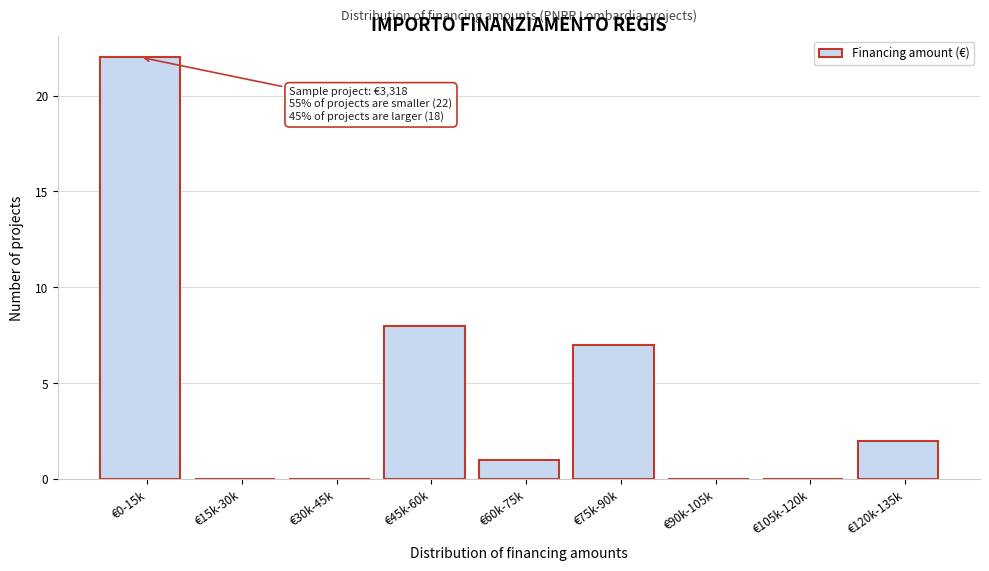

Reading left to right, extract all data points from this chart.

€0-15k=22	€15k-30k=0	€30k-45k=0	€45k-60k=8	€60k-75k=1	€75k-90k=7	€90k-105k=0	€105k-120k=0	€120k-135k=2